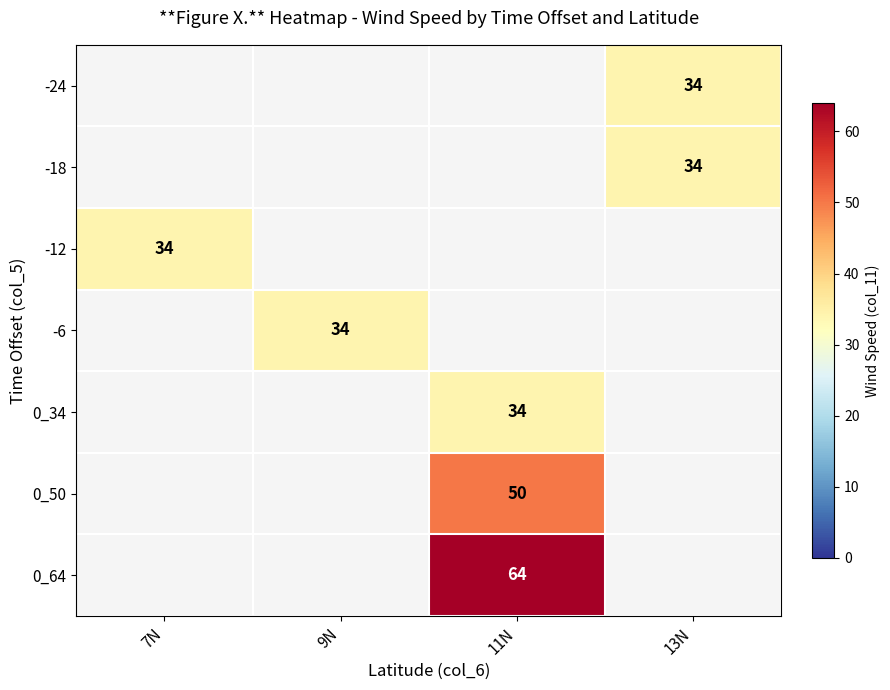

True or false: -18 has a value of 48 at 13N.

False